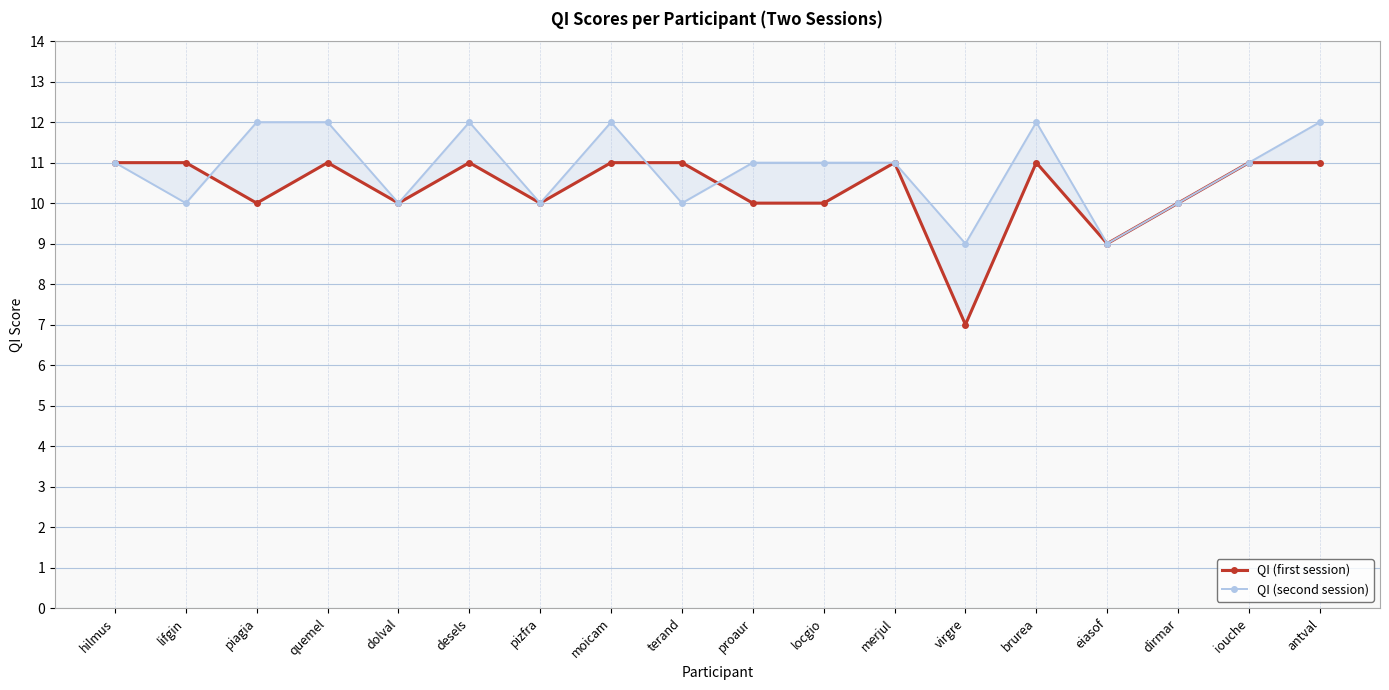

Reading right to left, what are all the values shown in this chart?

QI (first session): antval=11	iouche=11	dirmar=10	eiasof=9	brurea=11	virgre=7	merjul=11	locgio=10	proaur=10	terand=11	moicam=11	pizfra=10	desels=11	dolval=10	quemel=11	piagia=10	lifgin=11	hilmus=11
QI (second session): antval=12	iouche=11	dirmar=10	eiasof=9	brurea=12	virgre=9	merjul=11	locgio=11	proaur=11	terand=10	moicam=12	pizfra=10	desels=12	dolval=10	quemel=12	piagia=12	lifgin=10	hilmus=11